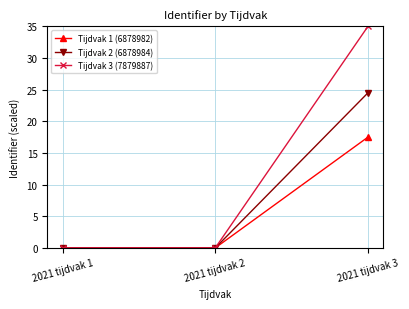

What is the difference between the Tijdvak 3 (7879887) values at 2021 tijdvak 3 and 2021 tijdvak 2?

35.0